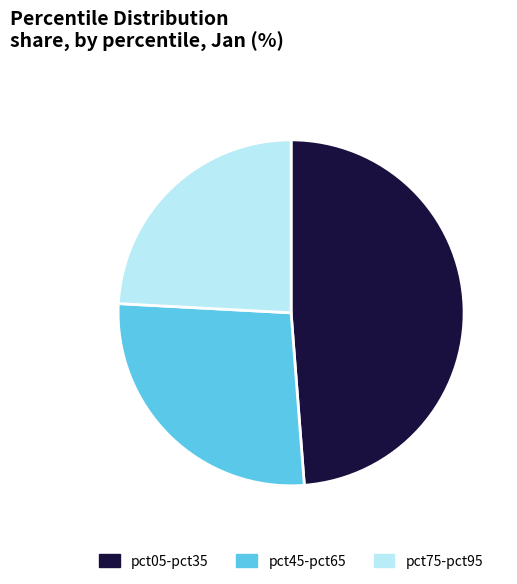

Combined, do pct75-pct95 and pct45-pct65 account for over 50%?

Yes